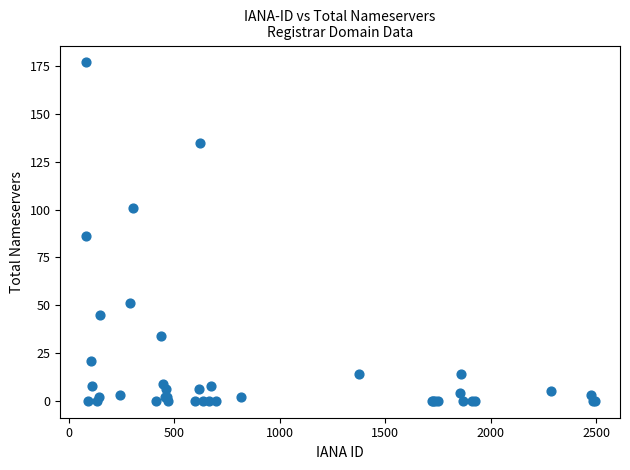

What Y value in the scatter plot is closest to 88?

86